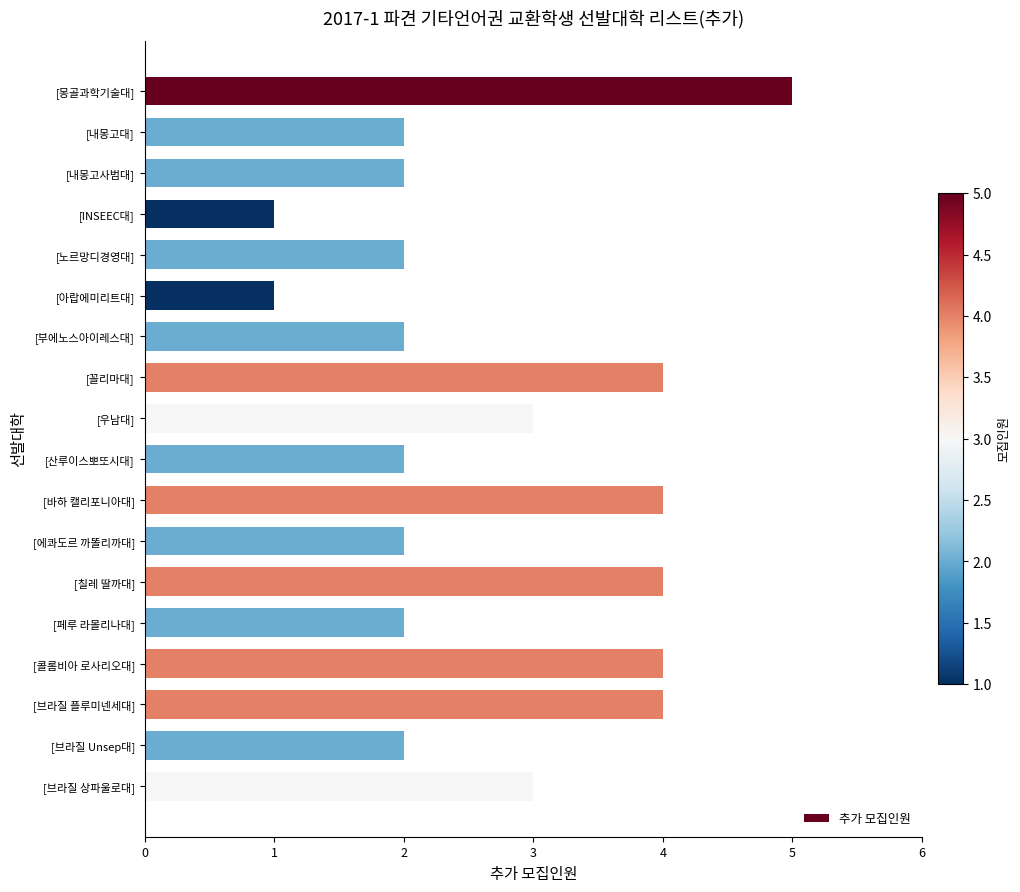

What is the difference between the maximum and second lowest values?

4